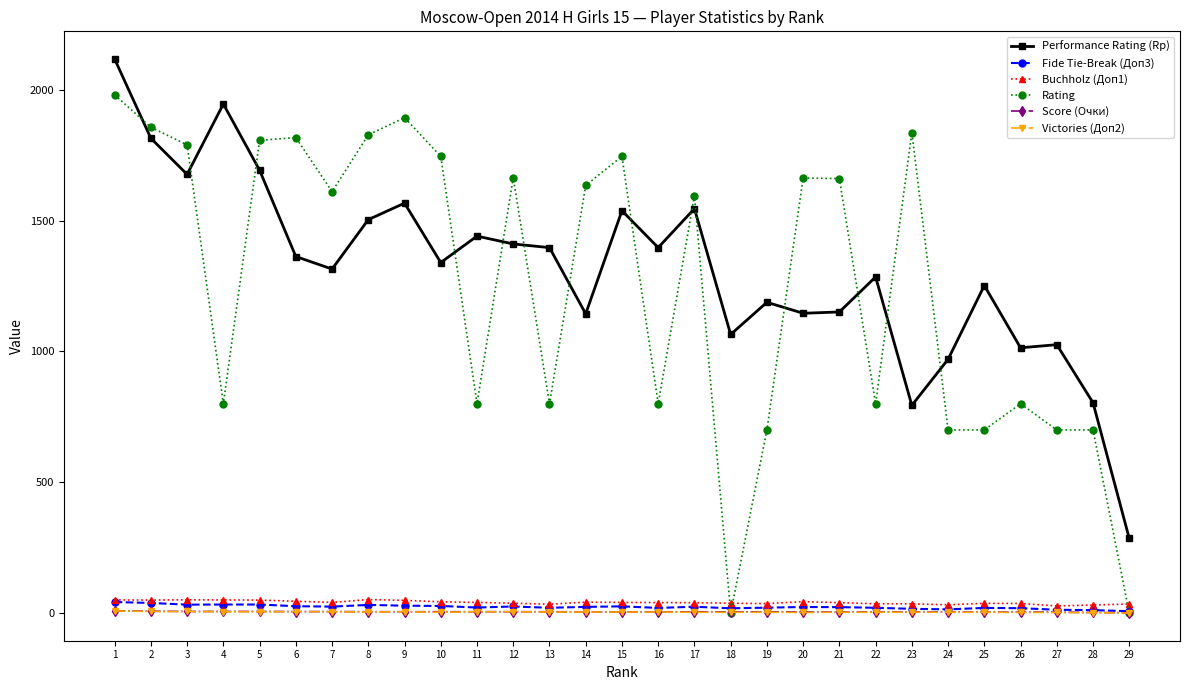

True or false: Performance Rating (Rp) has more than 0 points higher than both neighbors.

True